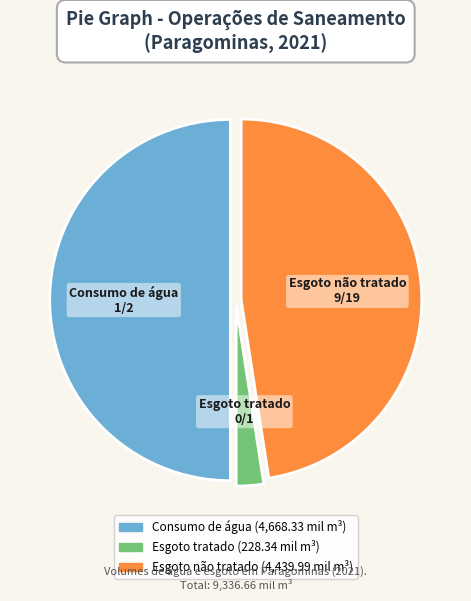

Which slice is the largest?

Consumo de água